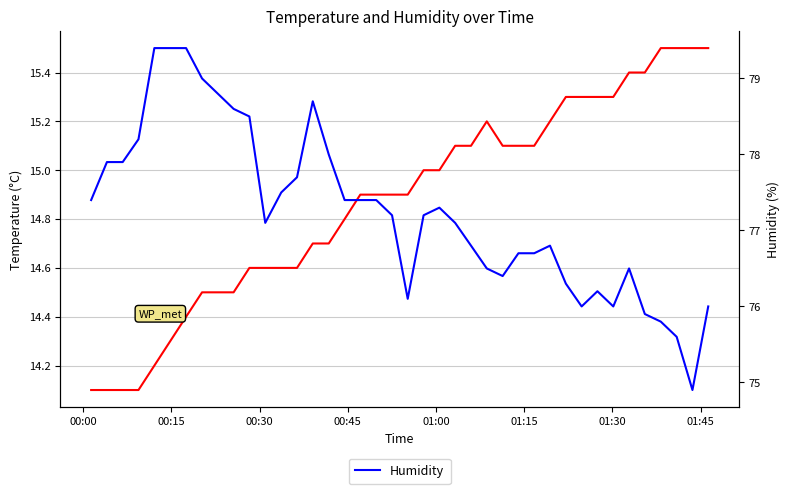

True or false: Humidity and Temperature intersect in this chart.

False